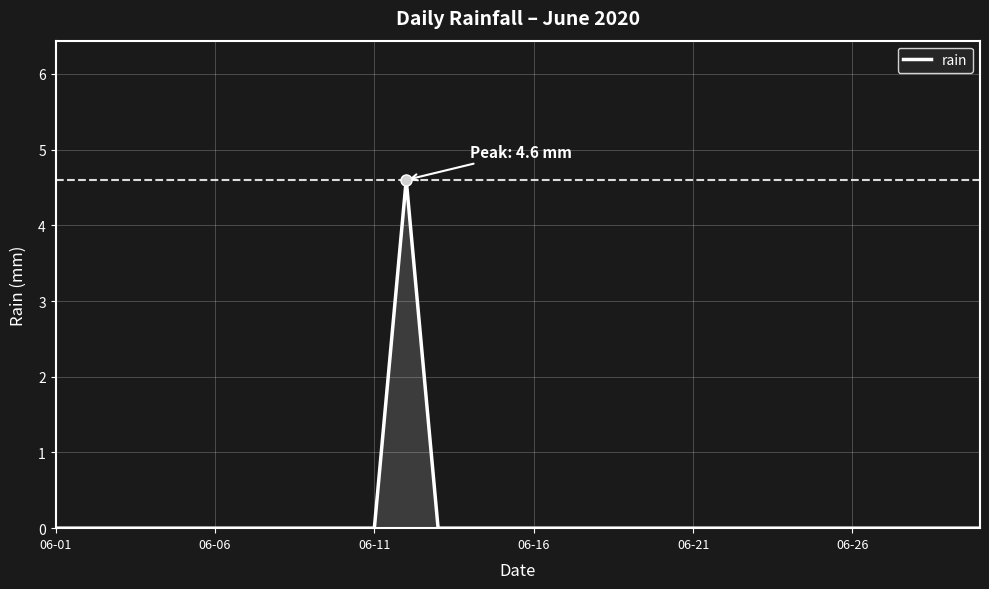

What is the greatest value displayed?

4.6